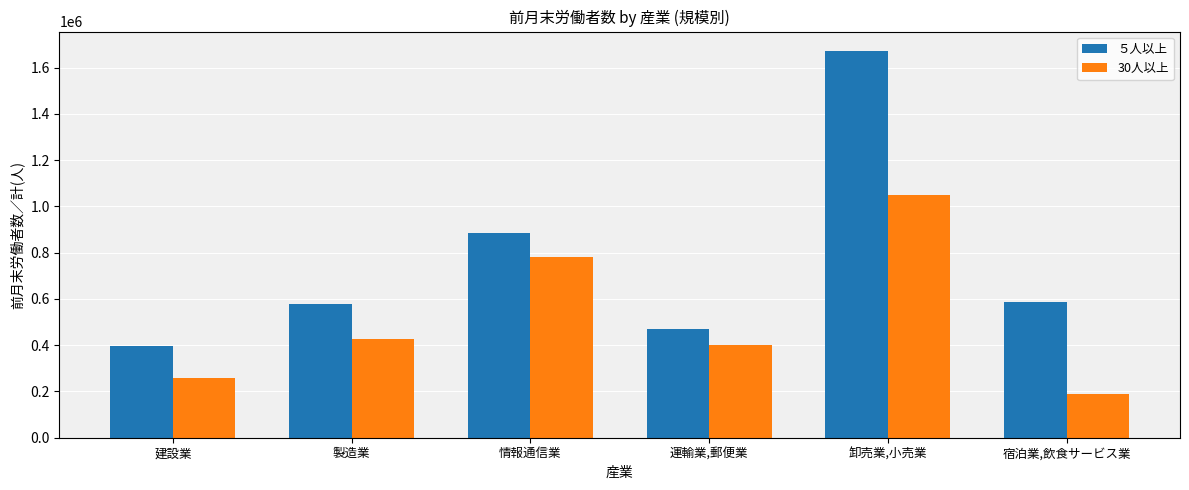

Which series has the largest total across all categories?

５人以上